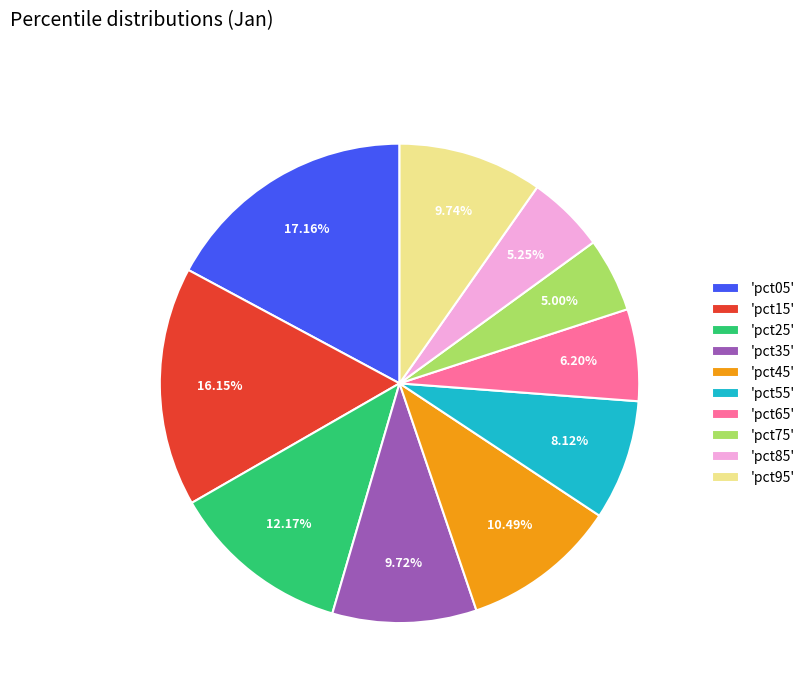

Is 'pct95' the majority of the pie?

No